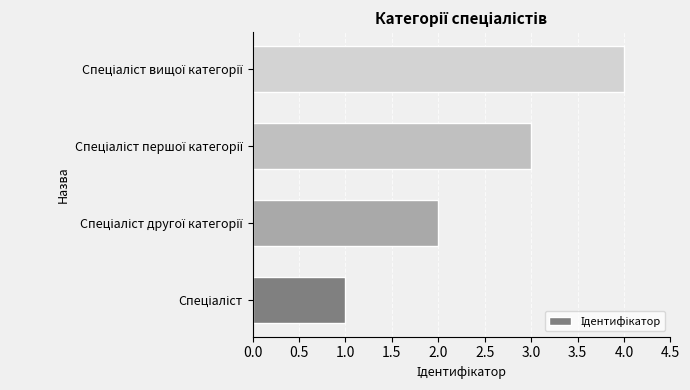

What is the difference between the maximum and minimum values?

3